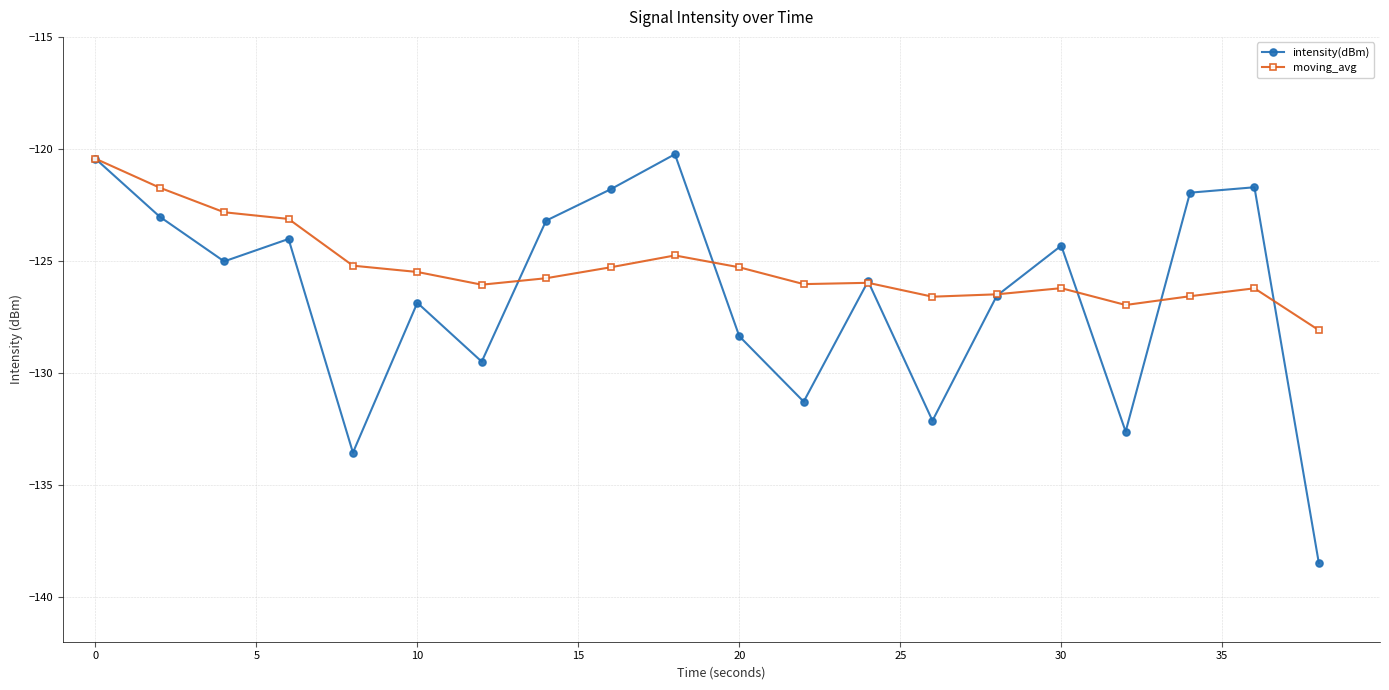

In intensity(dBm), how many points are higher than both neighbors (excluding endpoints)?

6